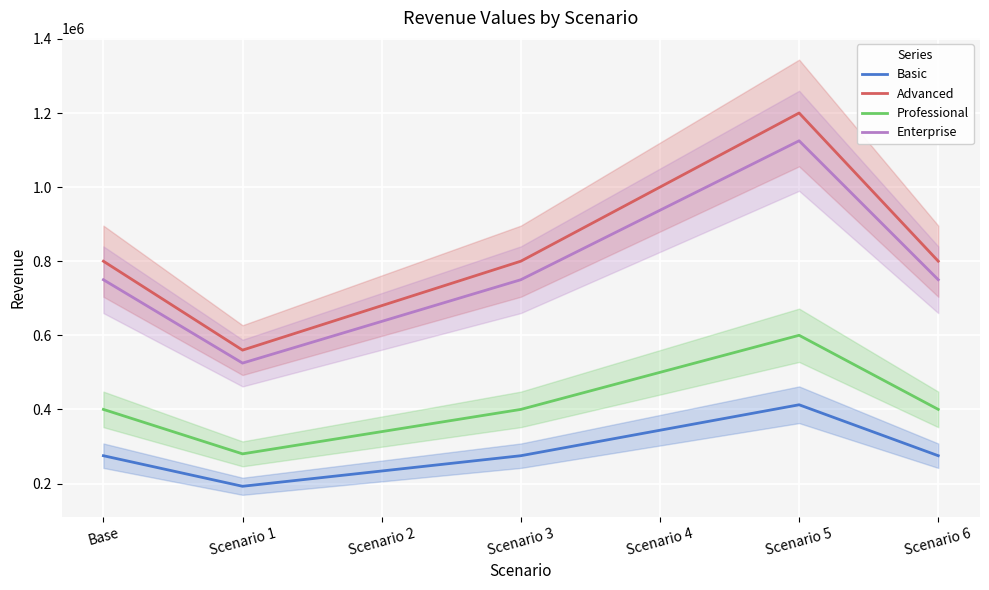

How many interior local valleys does the Advanced series have?

1